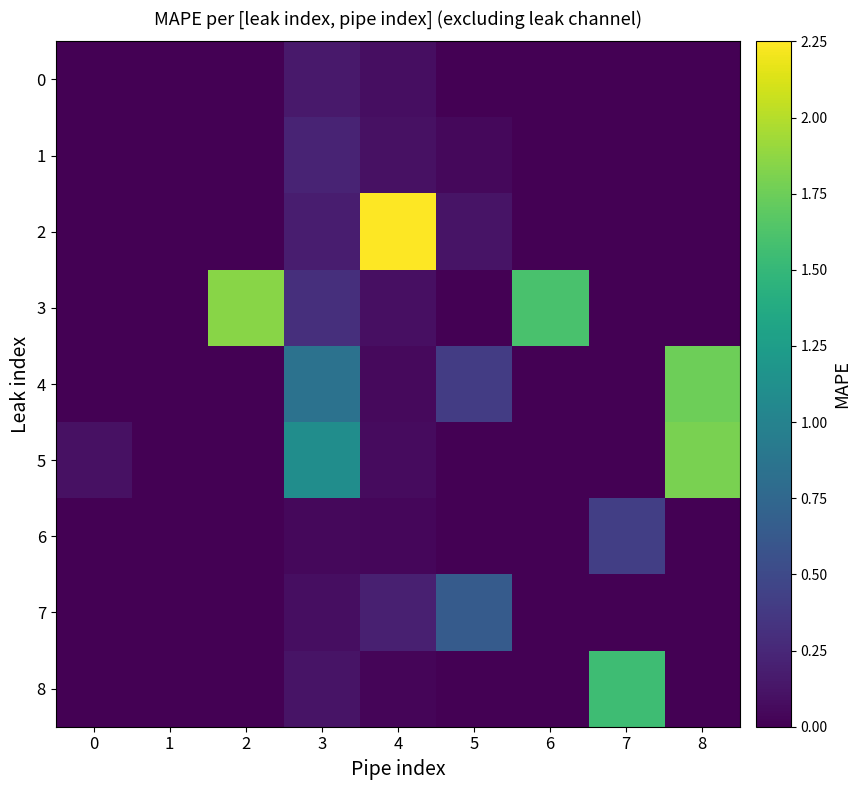

How many data points does each series have?

9